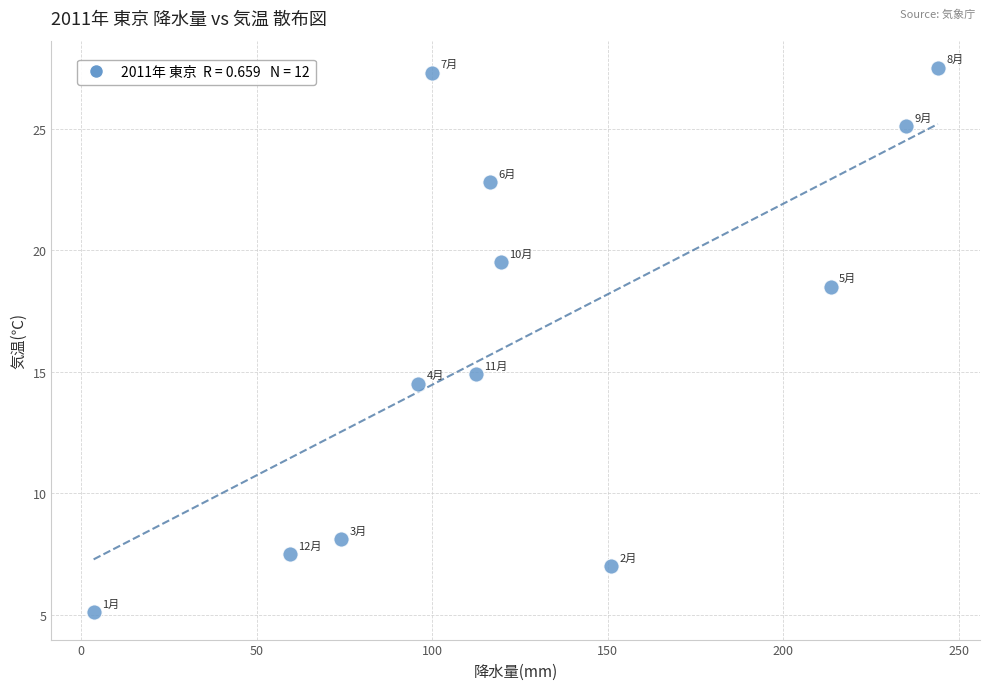

What Y value in the scatter plot is closest to 16?

14.9